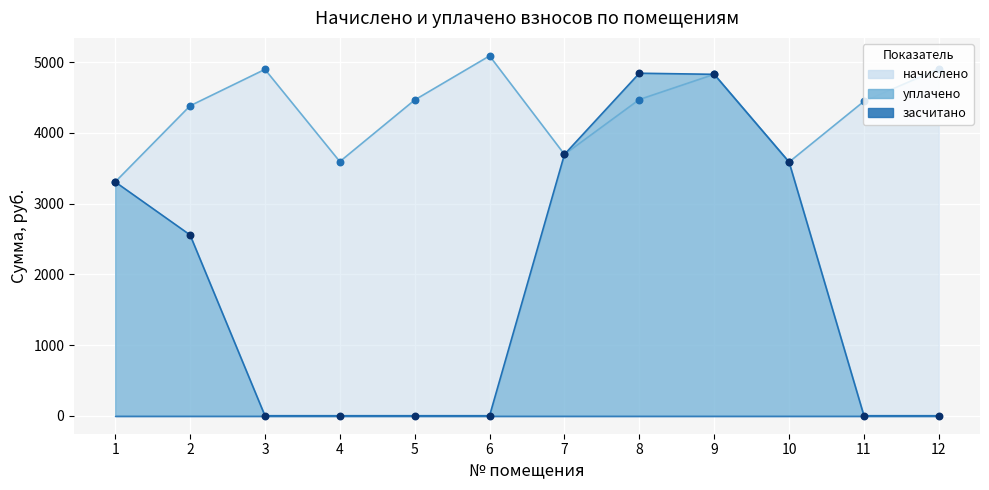

What is the total value across all series at 11?

4445.6